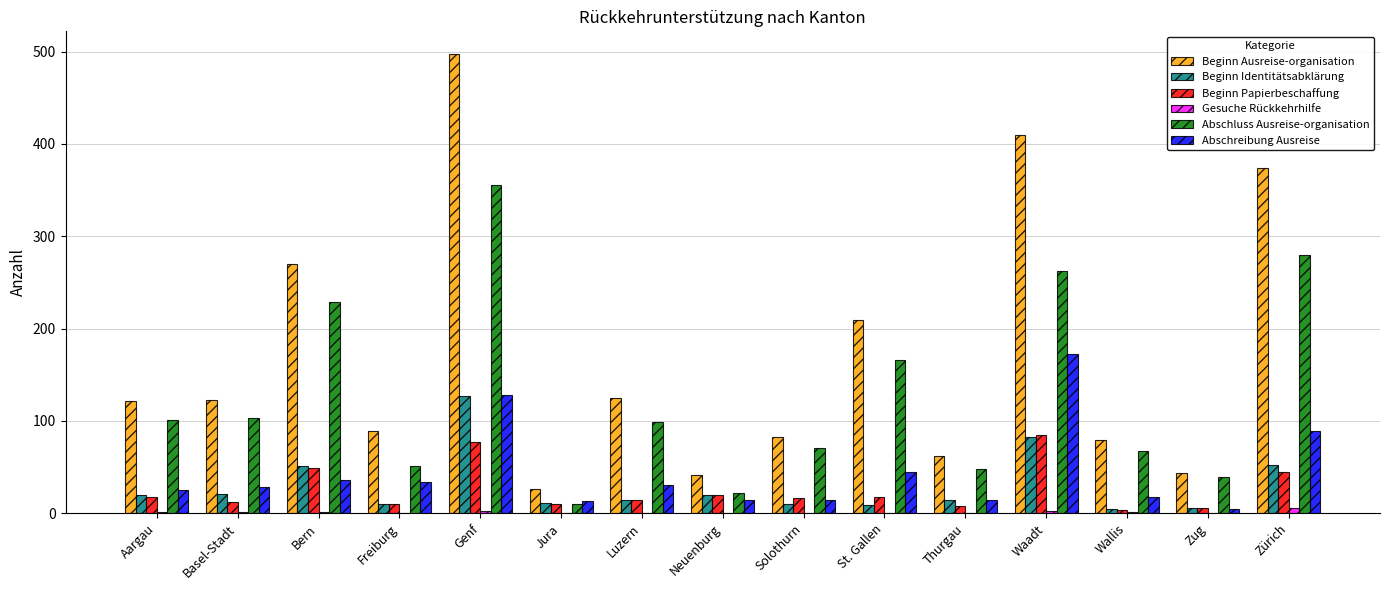

Is the value of Beginn Papierbeschaffung at Genf greater than the value of Abschreibung Ausreise at Solothurn?

Yes